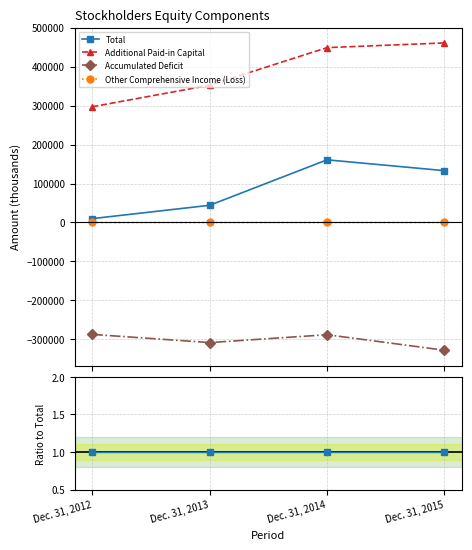

True or false: Total has a value of 1.4 at Dec. 31, 2012.

False